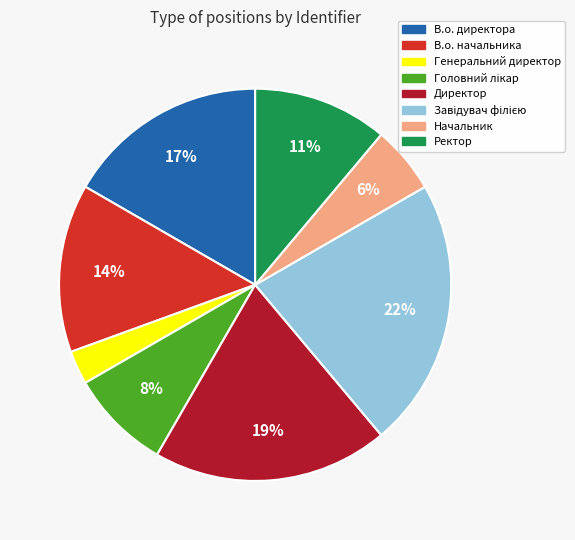

To the nearest percent, what percentage of the pie is Директор?

19%